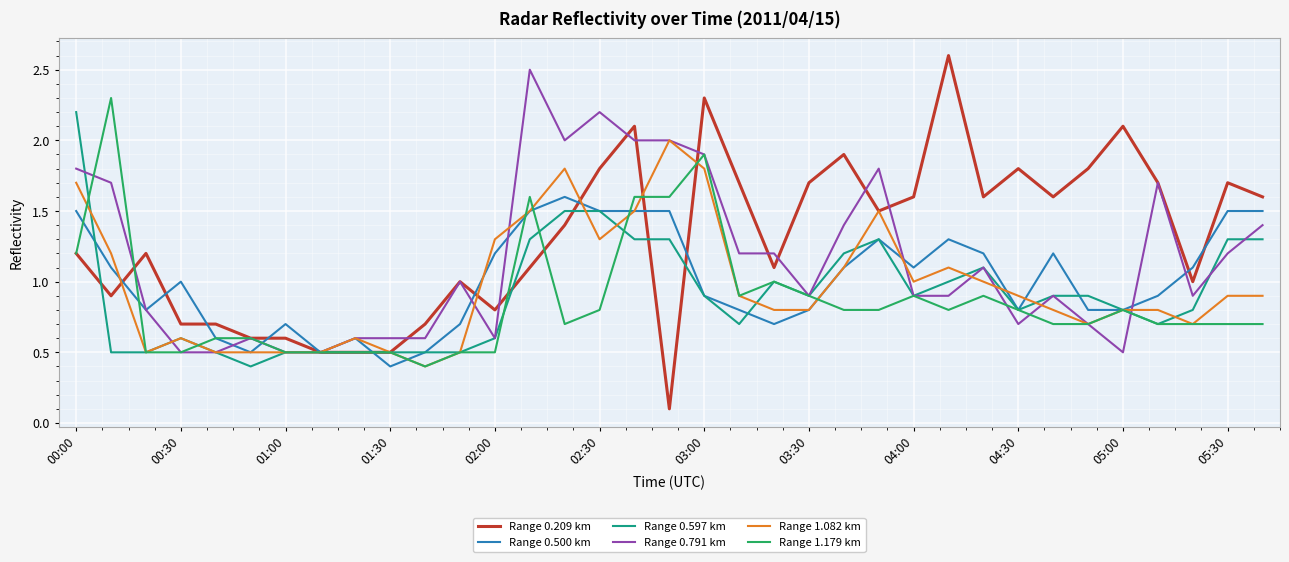

What is the highest value of the Range 1.179 km series?

2.3